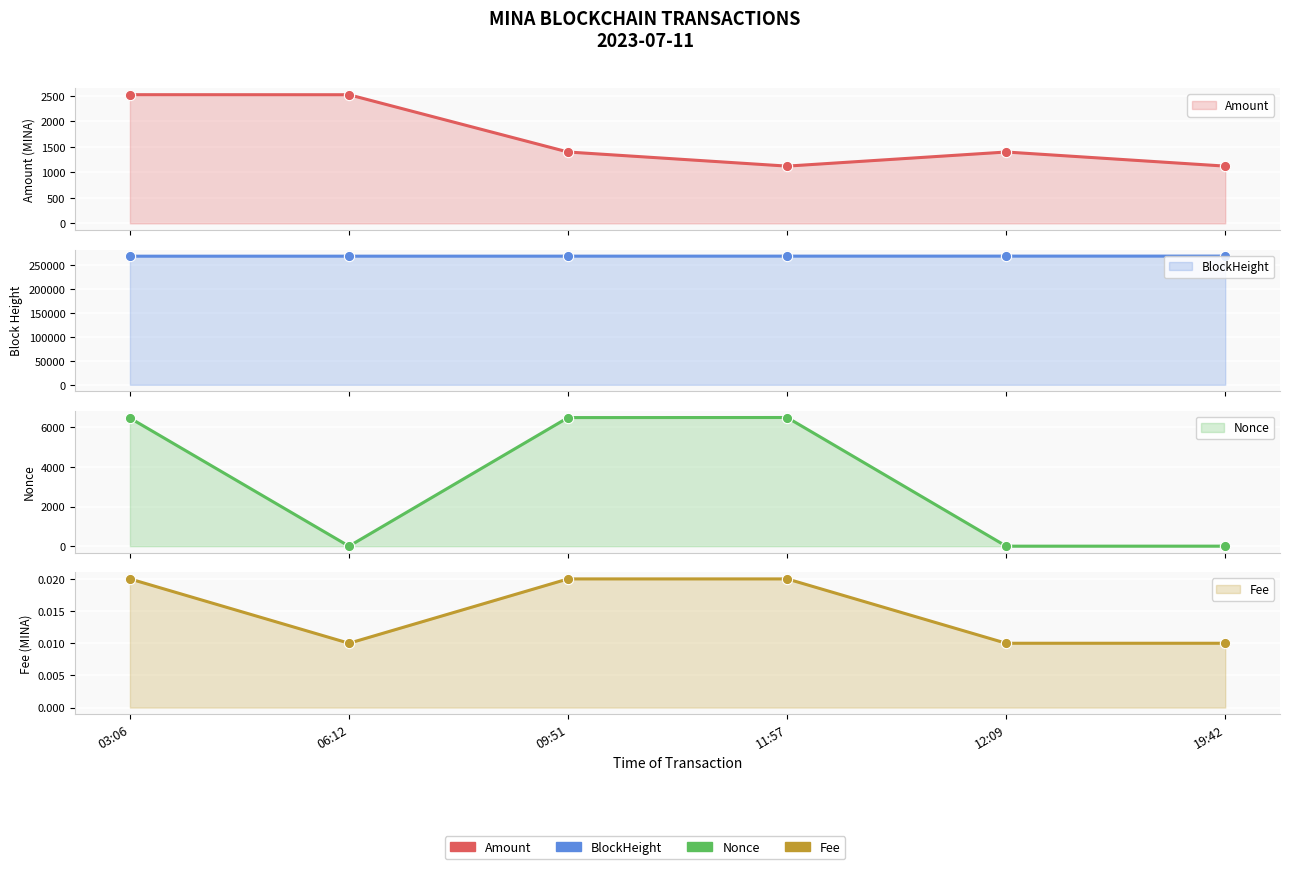

At which category is the sum across all series the highest?

03:06